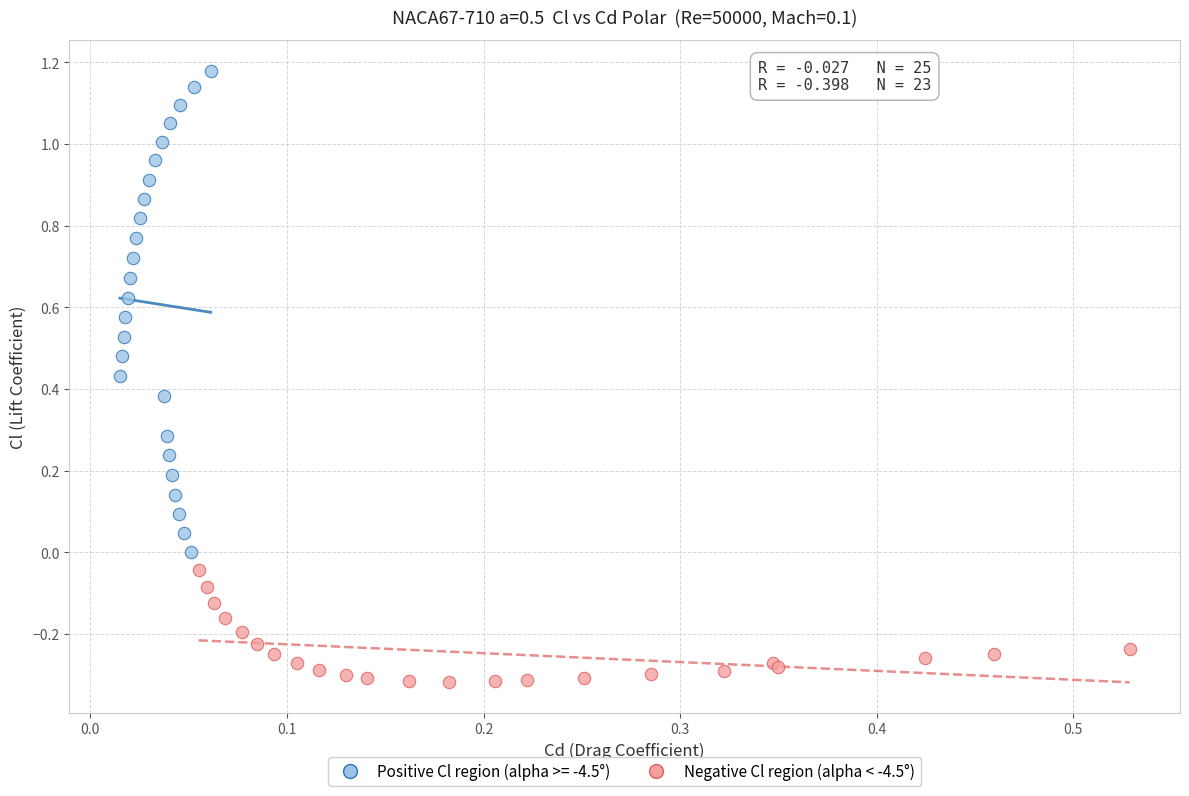

Which series has the largest Y range (max minus min)?

Positive Cl region (alpha >= -4.5°)